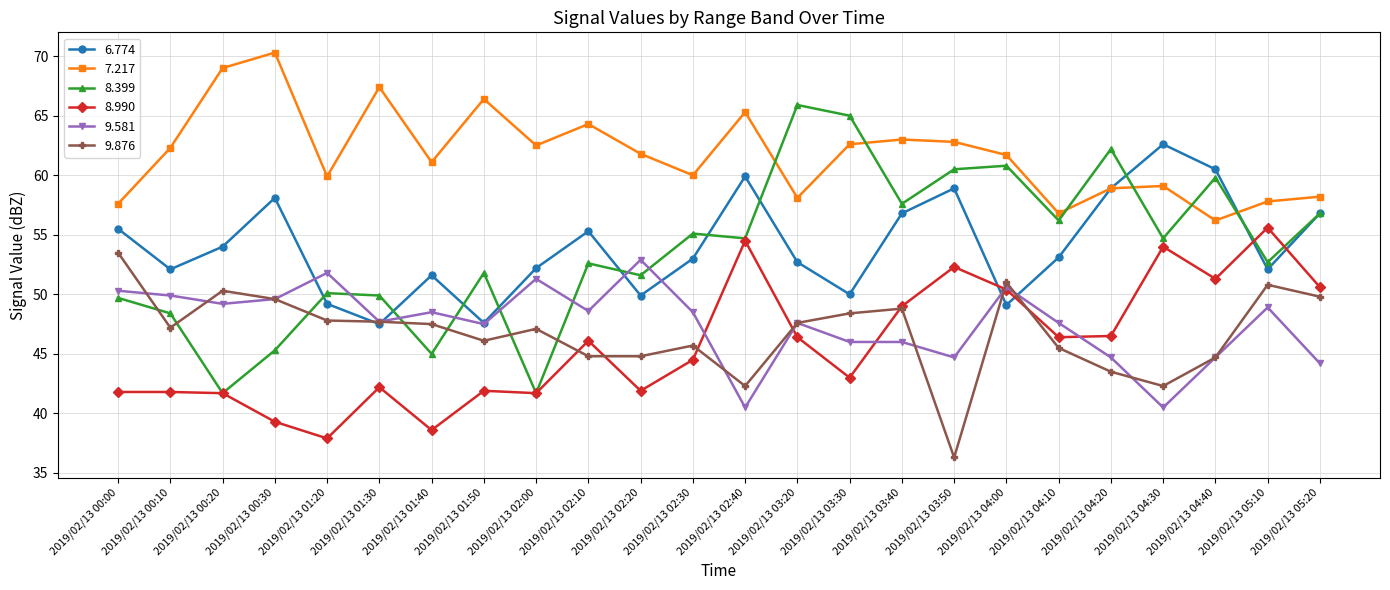

What is the label of the 22nd point from the left?

2019/02/13 04:40